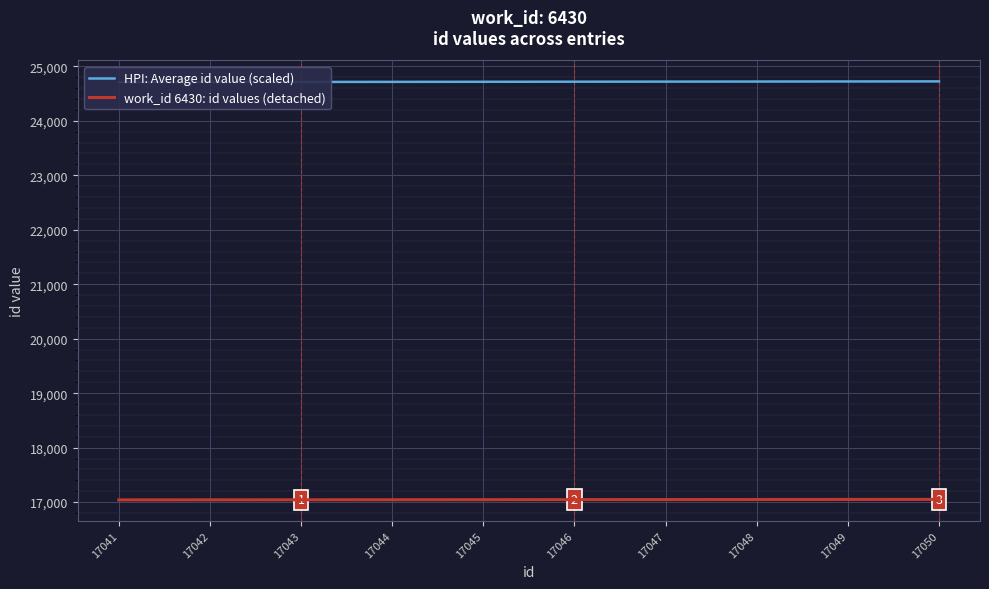

Is it true that work_id 6430: id values (detached) equals 17042 at 17042?

True